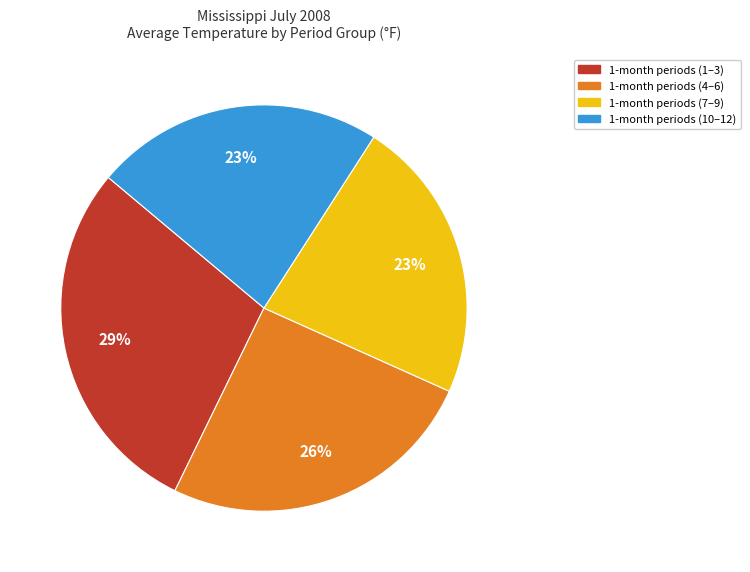

To the nearest percent, what is the average slice percentage?

25%